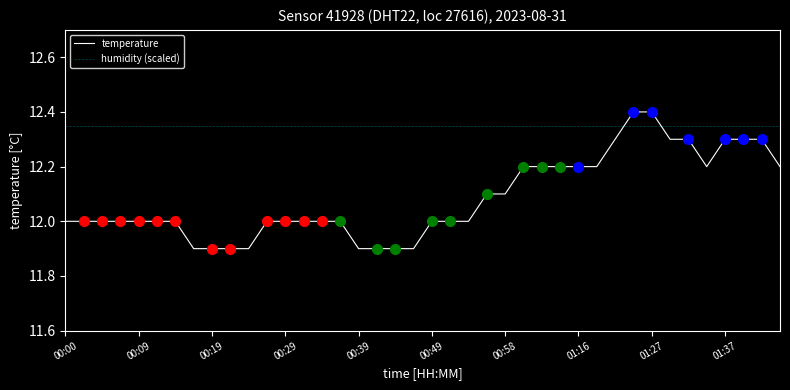

List the series in order of their peak value, highest first.

temperature, humidity (scaled)